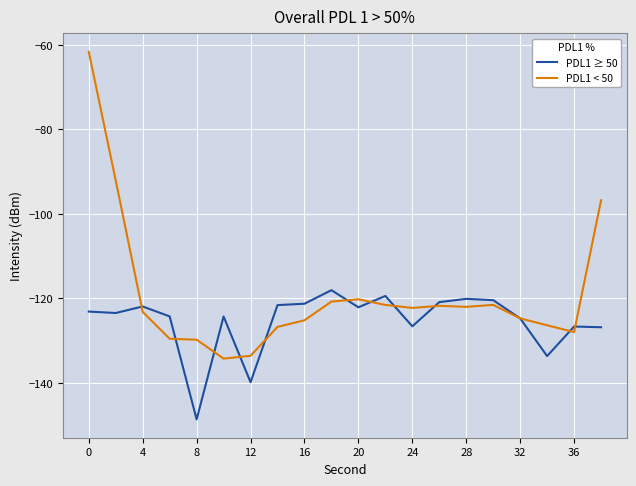

Which series has the widest spread of values?

PDL1 < 50